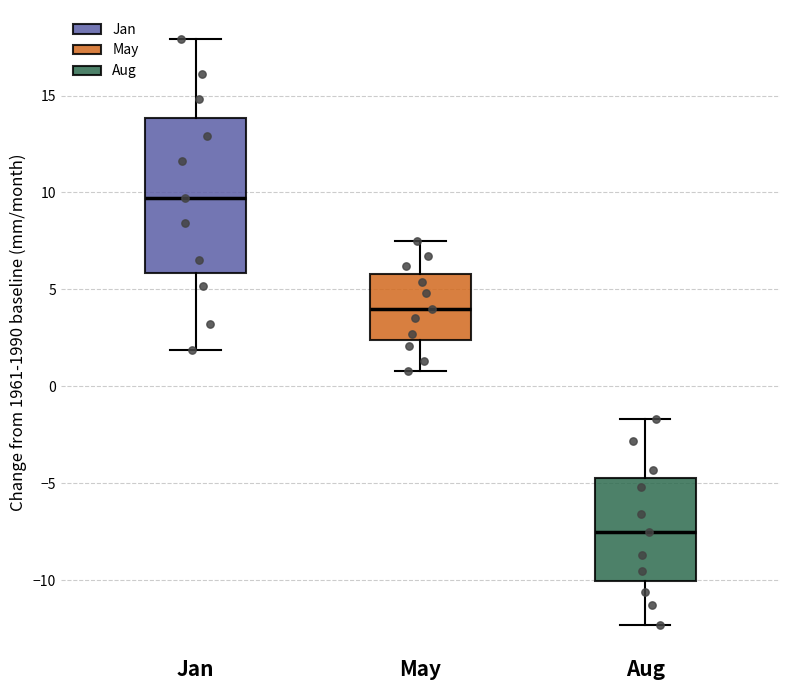

Reading left to right, transcribe this box plot: for each box, give where its median line is, the range the box spans, and where its two whiskers end, as read against the y-axis. The values are not printed on the chart, so give them approximately, as read against the axis.

Jan: median 9.5, box 6.0 to 14.0, whiskers 2.0 to 18.0
May: median 4.0, box 2.5 to 6.0, whiskers 1.0 to 7.5
Aug: median -7.5, box -10.0 to -4.5, whiskers -12.5 to -1.5